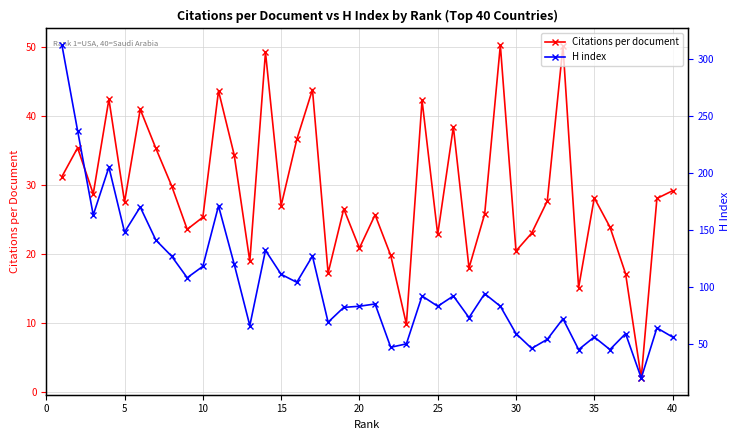

True or false: Citations per document has more than 1 points higher than both neighbors.

True